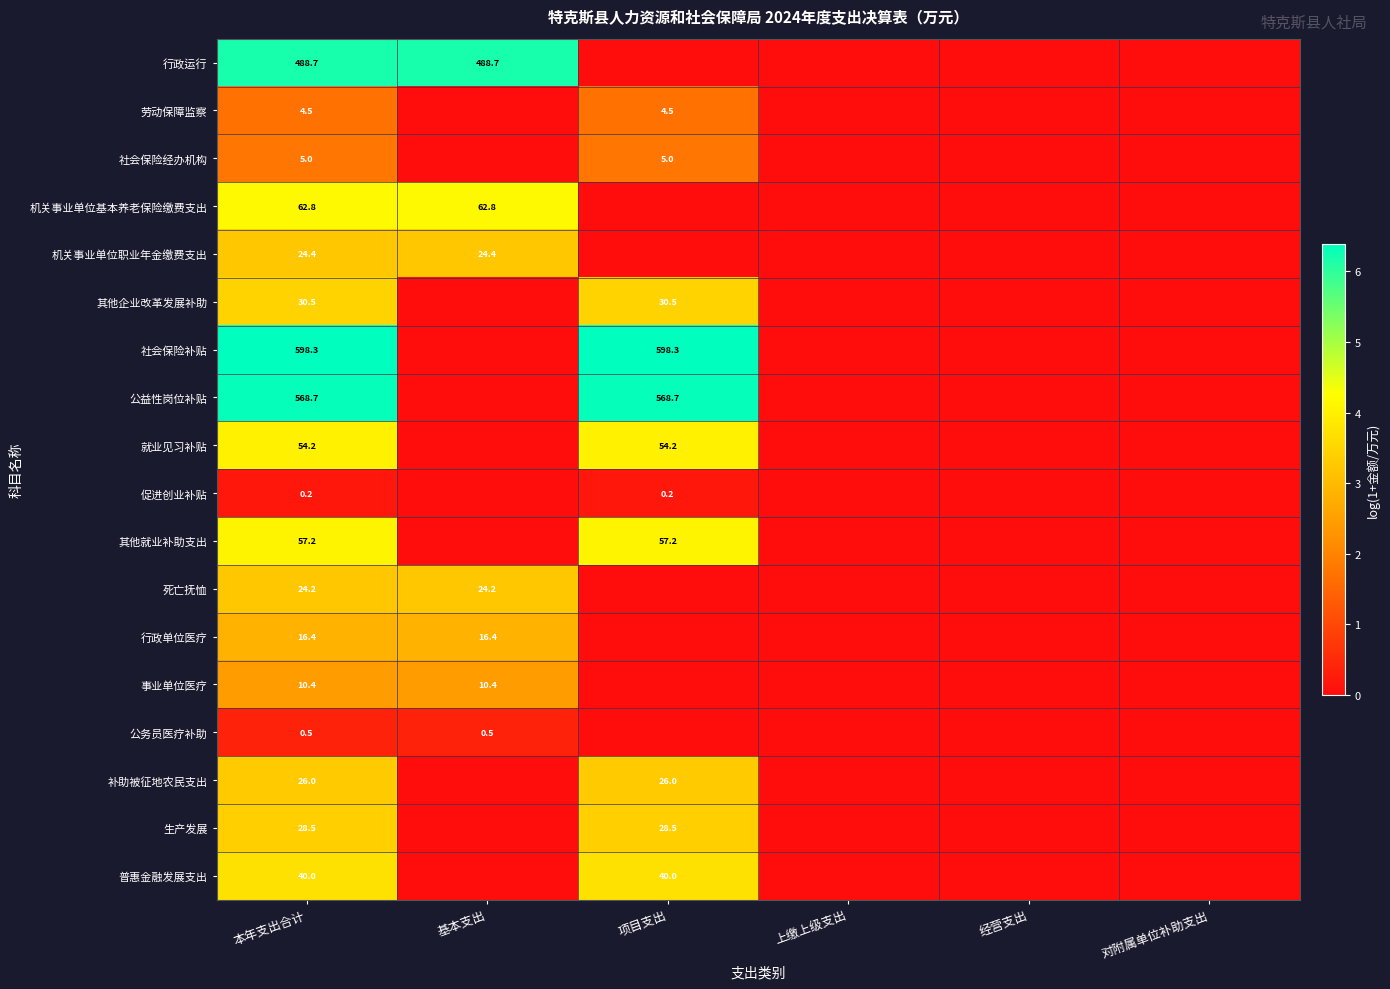

How many distinct data groups are displayed?

18